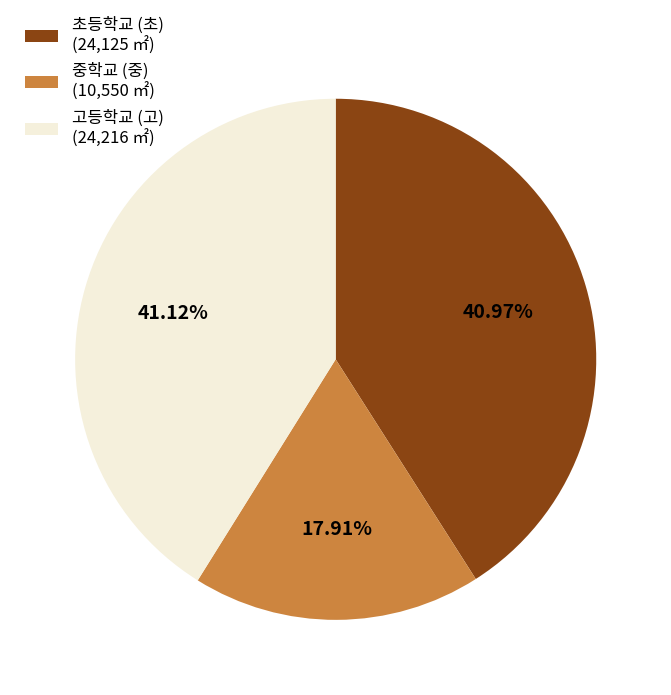

Combined, do 초등학교 (초) (24,125 ㎡) and 중학교 (중) (10,550 ㎡) account for over 50%?

Yes